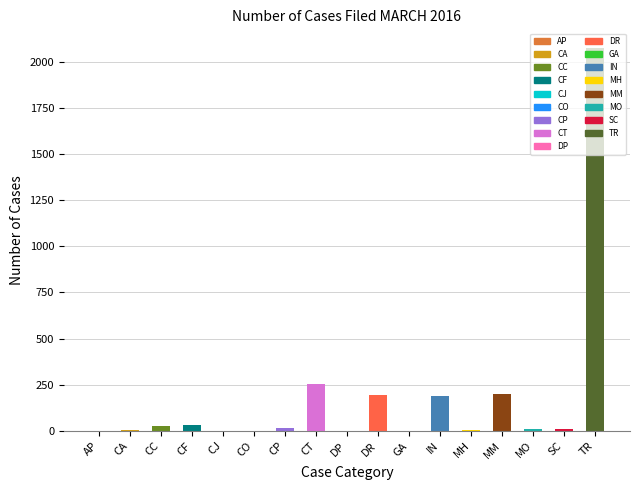

What is the sum of the Titusville values at DR and IN?

381